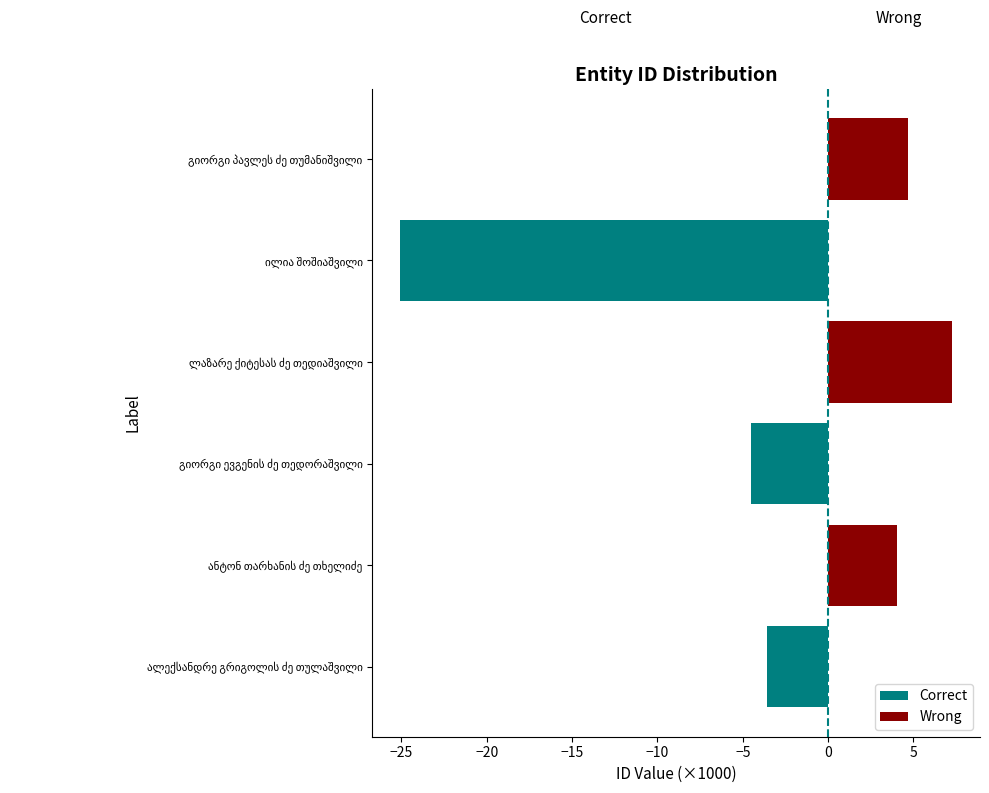

Reading left to right, transcribe all the data shown in this chart.

Correct: -3.6	0.0	-4.5	0.0	-25.1	0.0
Wrong: 0.0	4.0	0.0	7.3	0.0	4.7